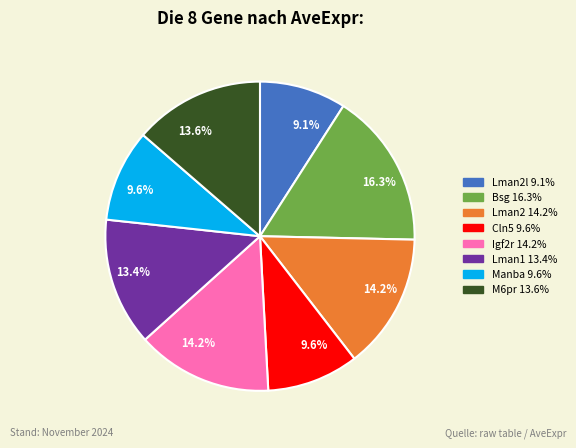

Does any single category account for the majority?

No